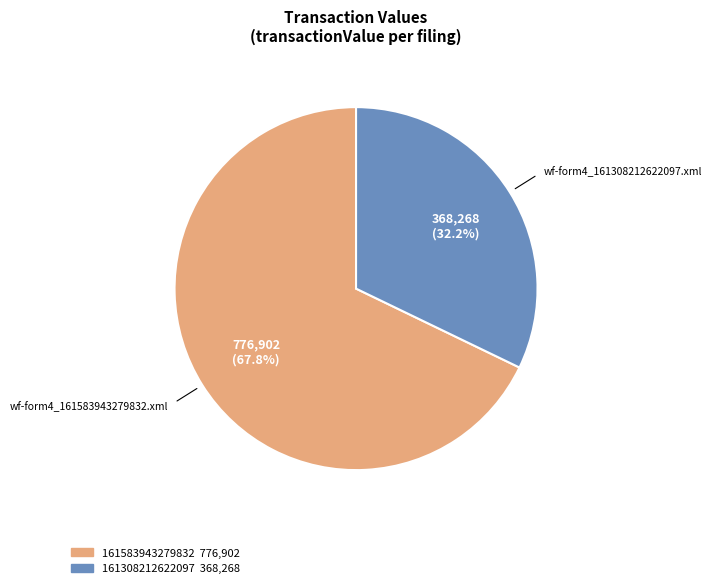

How many segments does this pie chart have?

2